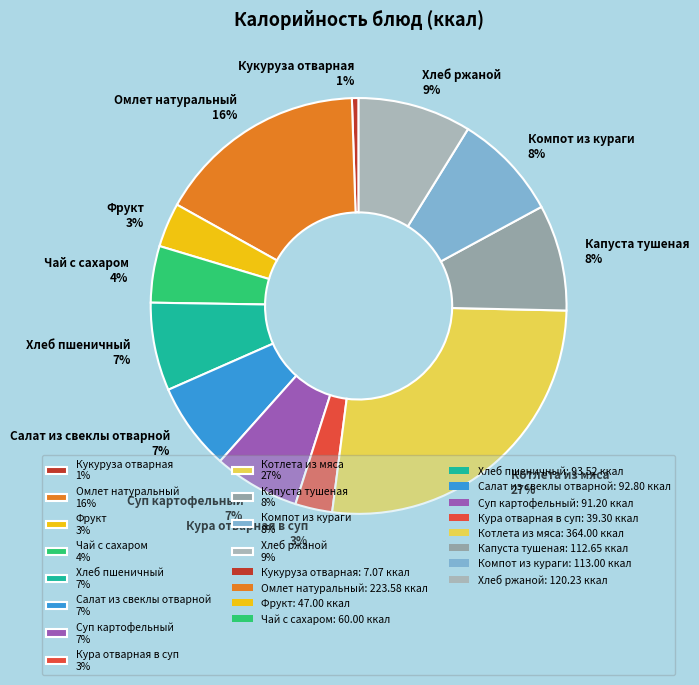

Is it true that Хлеб ржаной is 1% of the pie?

False